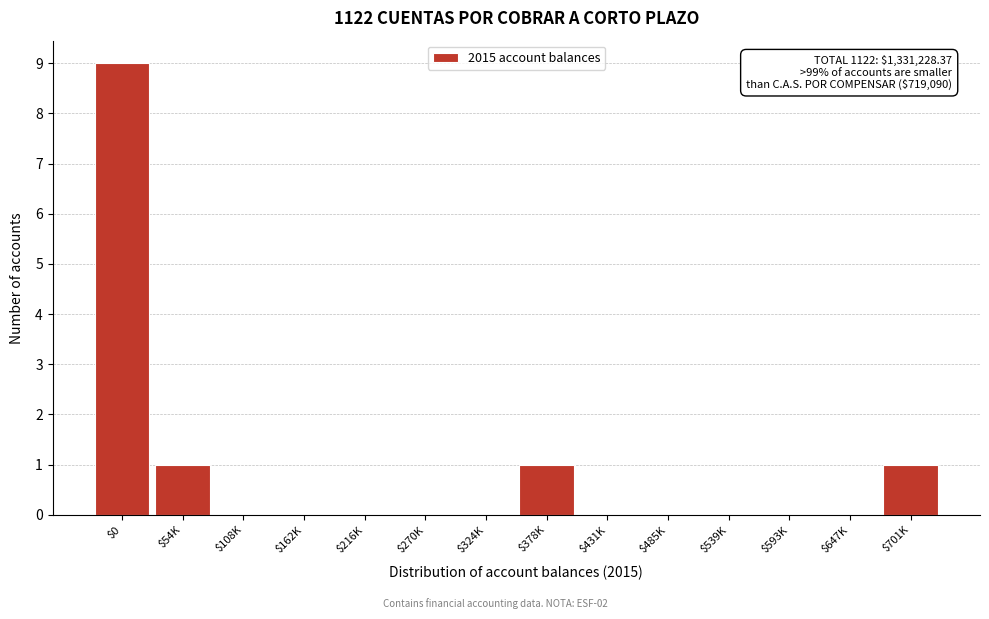

True or false: the data shows 0 at $324K.

True